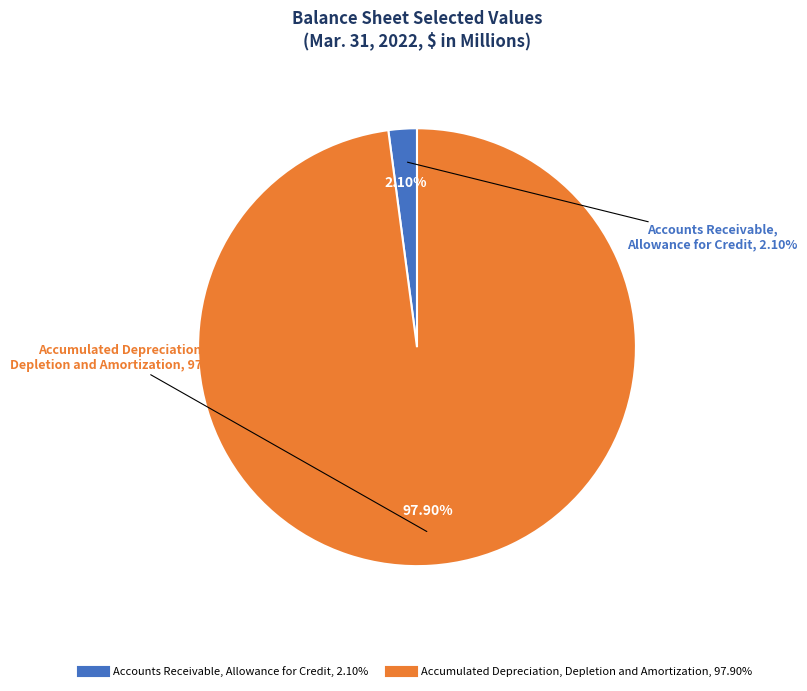

Which category has the biggest portion of the pie?

Accumulated Depreciation